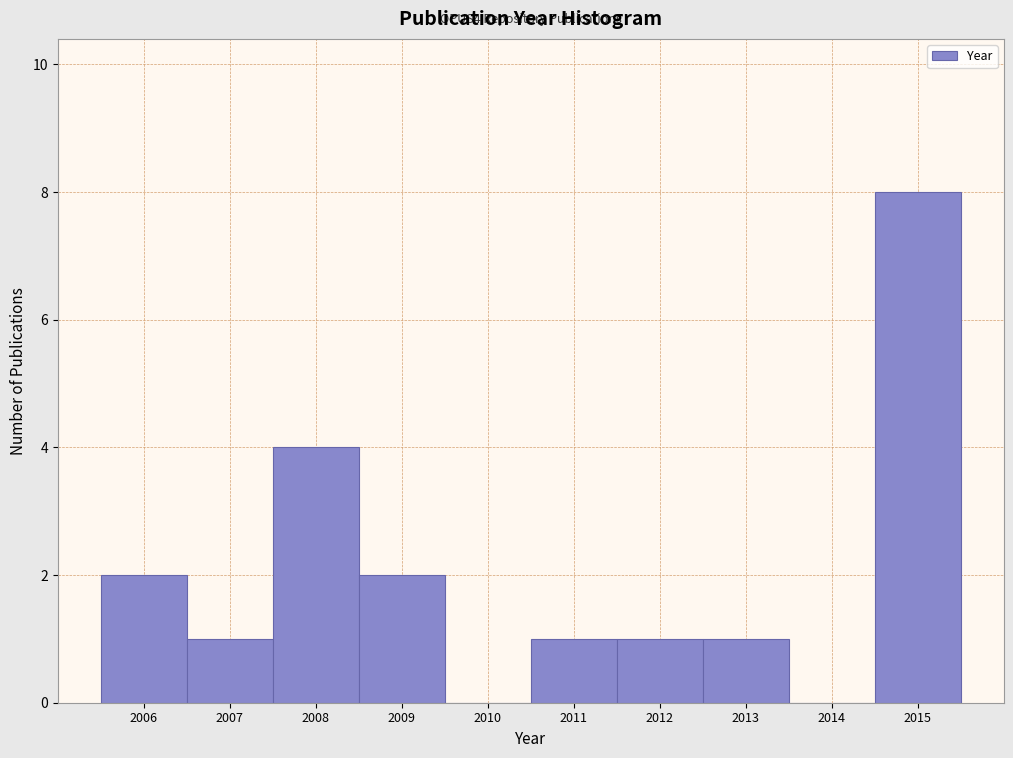

Over which range of the x-axis is the bar tallest?

2014.5 to 2015.5